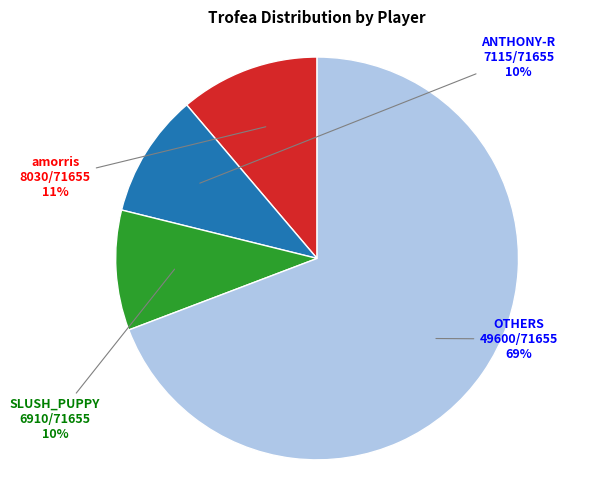

Is there any slice that represents more than half of the pie?

Yes